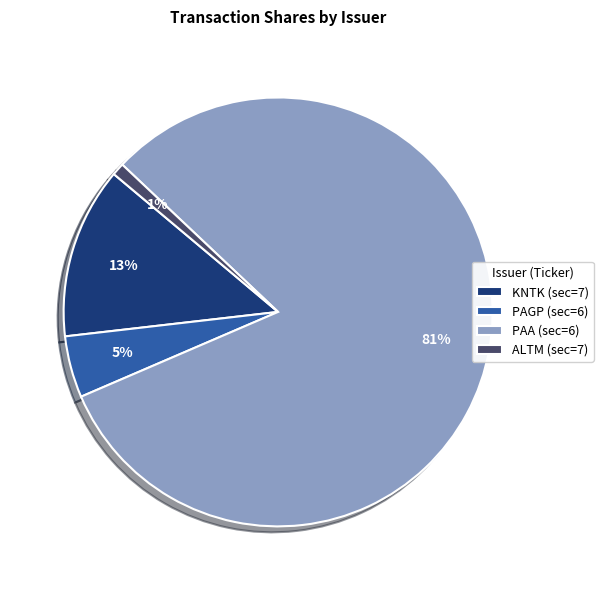

What is the largest slice in the pie chart?

PAA (sec=6)